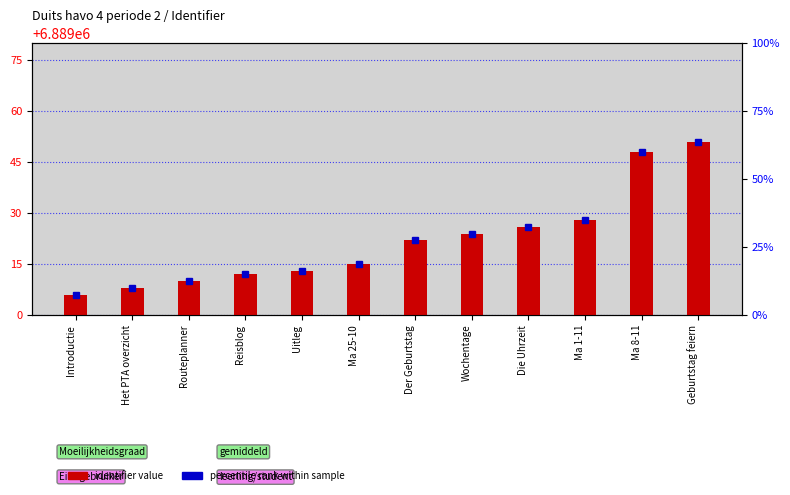

Does the chart contain stacked bars?

No